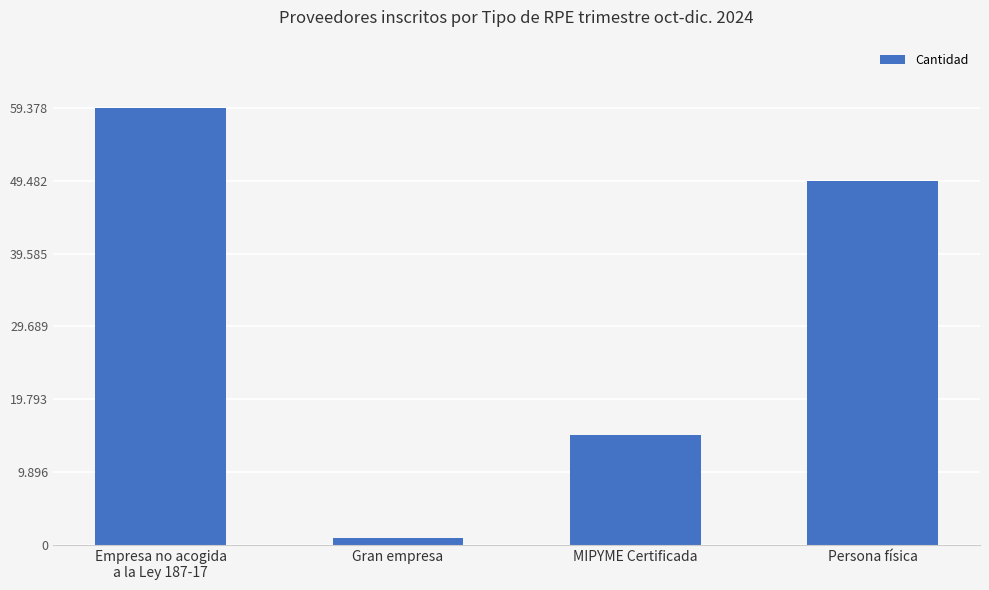

What value does the data have at Gran empresa, to the nearest 10?

880